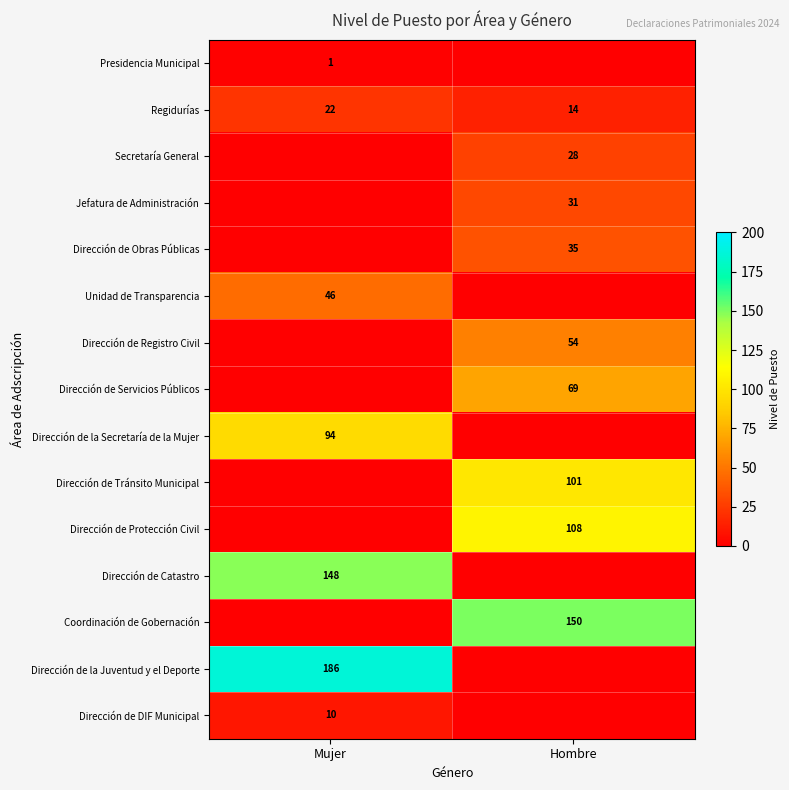

True or false: Dirección de Registro Civil has a value of 54 at Hombre.

True